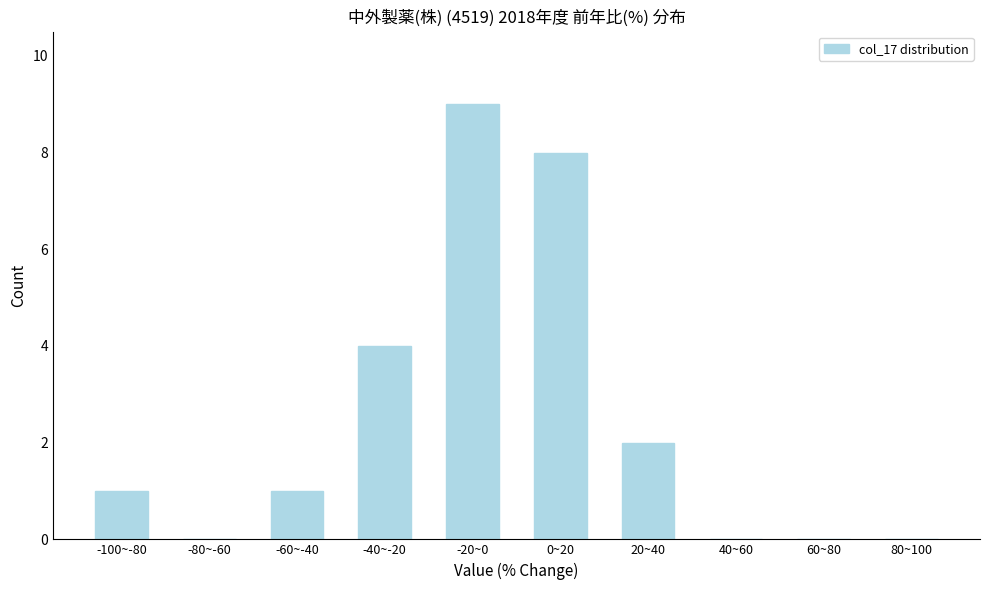

Reading right to left, what are all the values shown in this chart?

80~100=0	60~80=0	40~60=0	20~40=2	0~20=8	-20~0=9	-40~-20=4	-60~-40=1	-80~-60=0	-100~-80=1